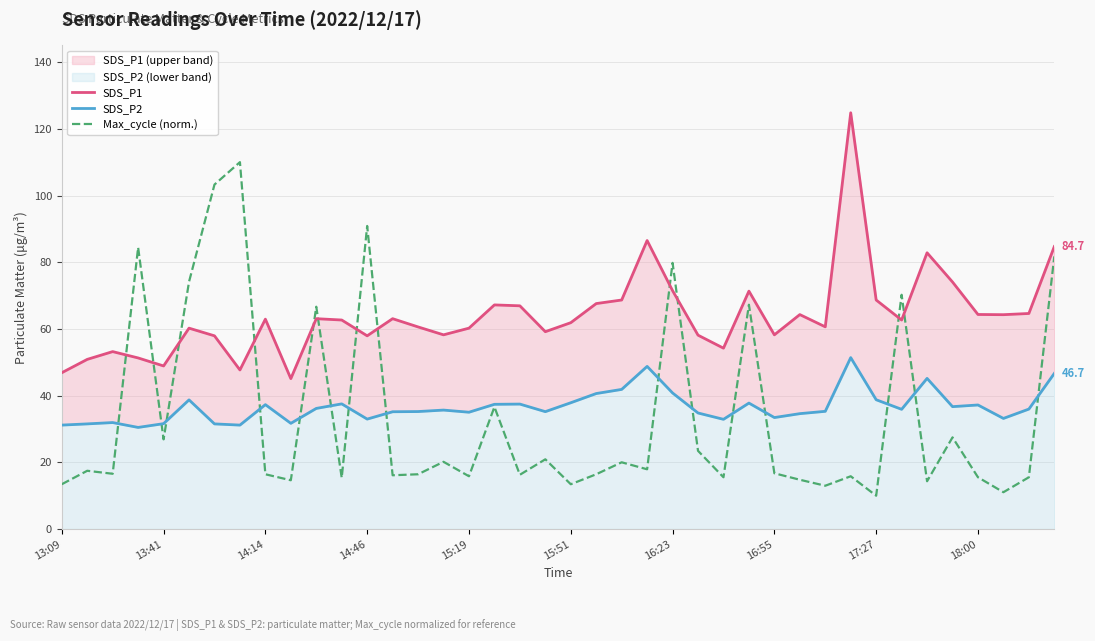

What is the maximum value for Max_cycle (norm.)?

110.0